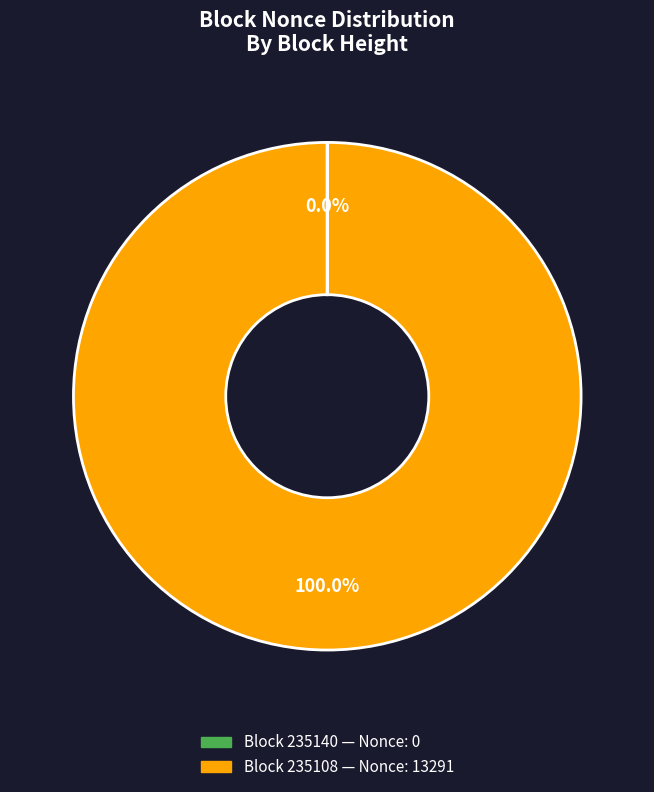

Is there a majority slice in this chart?

Yes